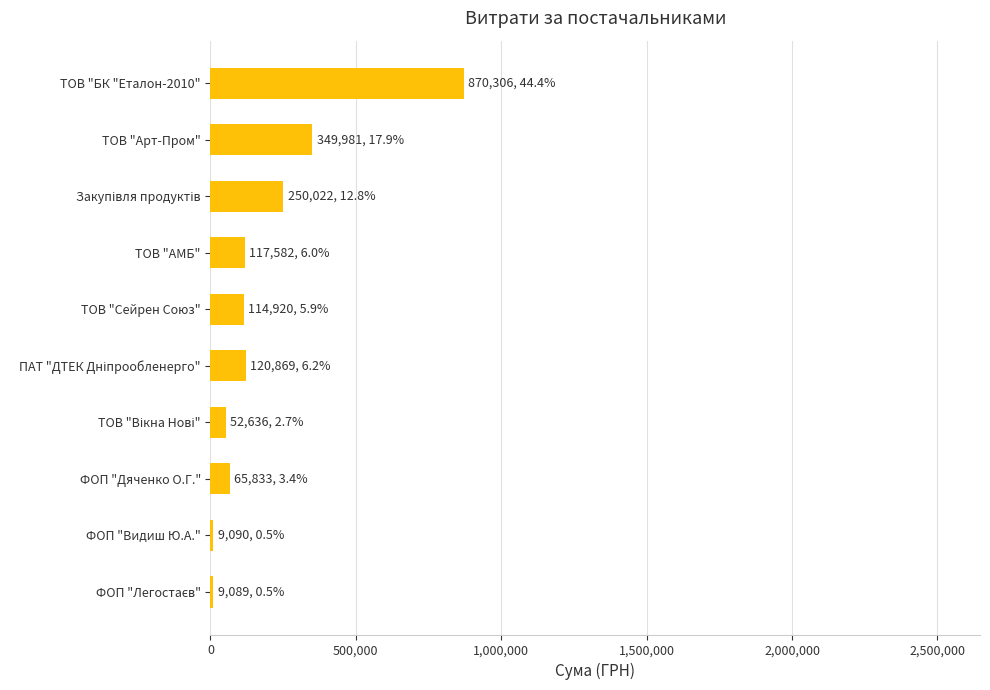

What is the value of the 6th bar from the top?

120869.3